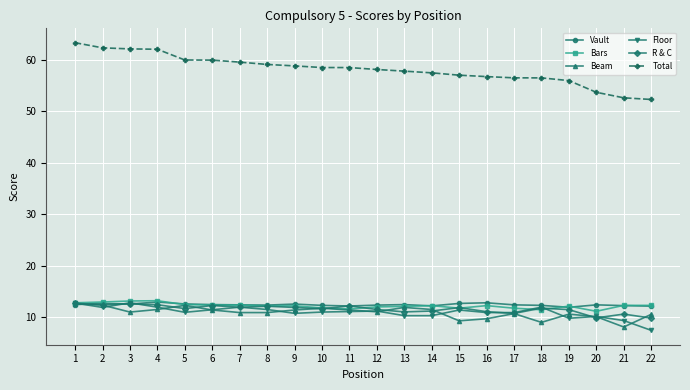

True or false: Bars and Floor cross at least once.

True